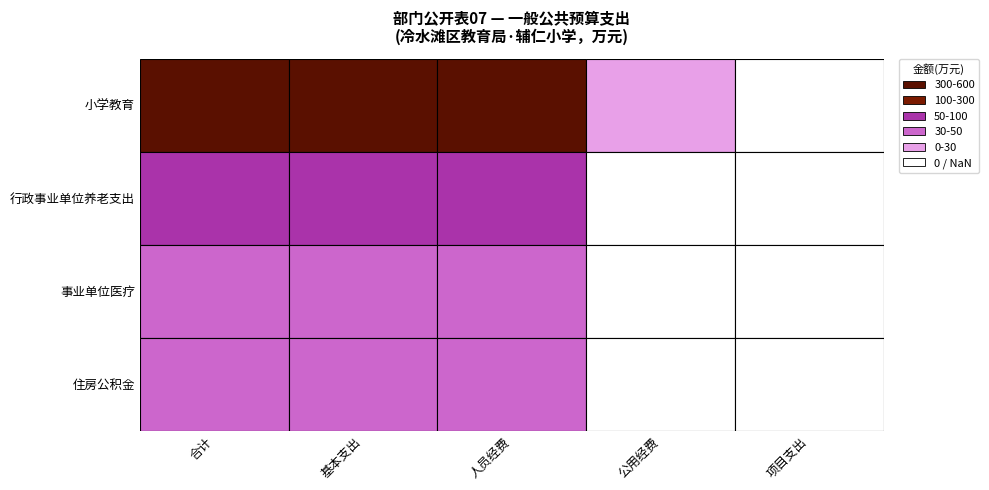

Reading left to right, transcribe all the data shown in this chart.

小学教育: 500.5	500.5	477.3	23.3	0.0
行政事业单位养老支出: 56.8	56.8	56.8	0.0	0.0
事业单位医疗: 30.9	30.9	30.9	0.0	0.0
住房公积金: 42.4	42.4	42.4	0.0	0.0